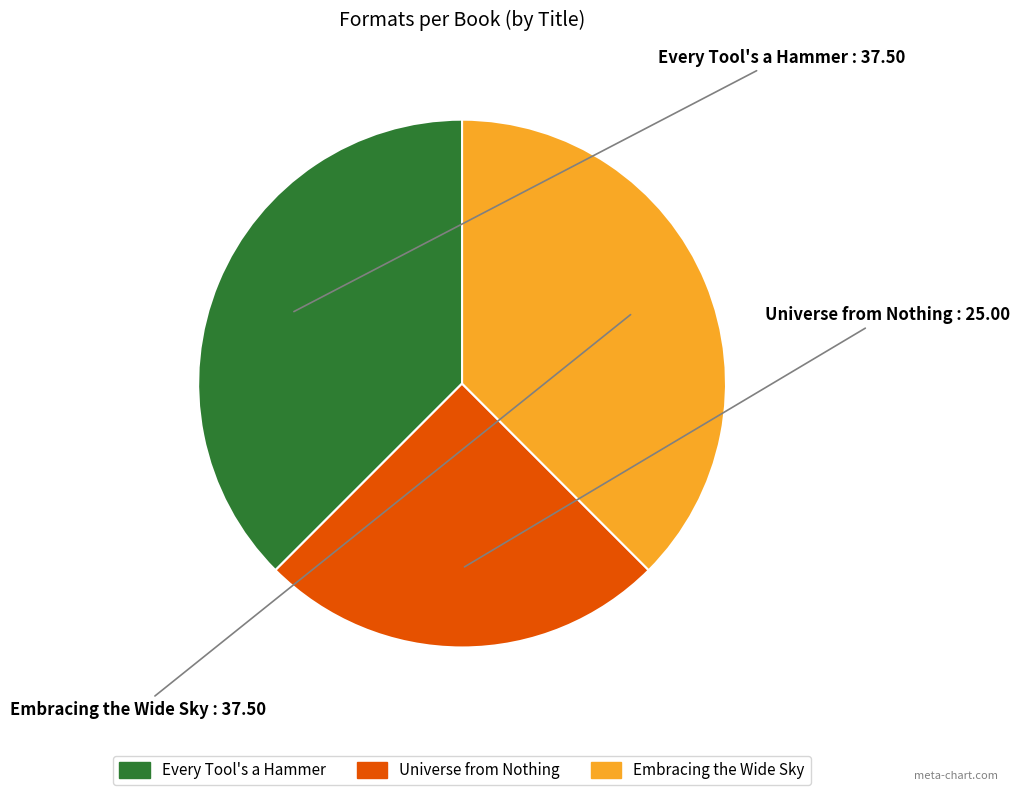

How many slices are in this pie chart?

3